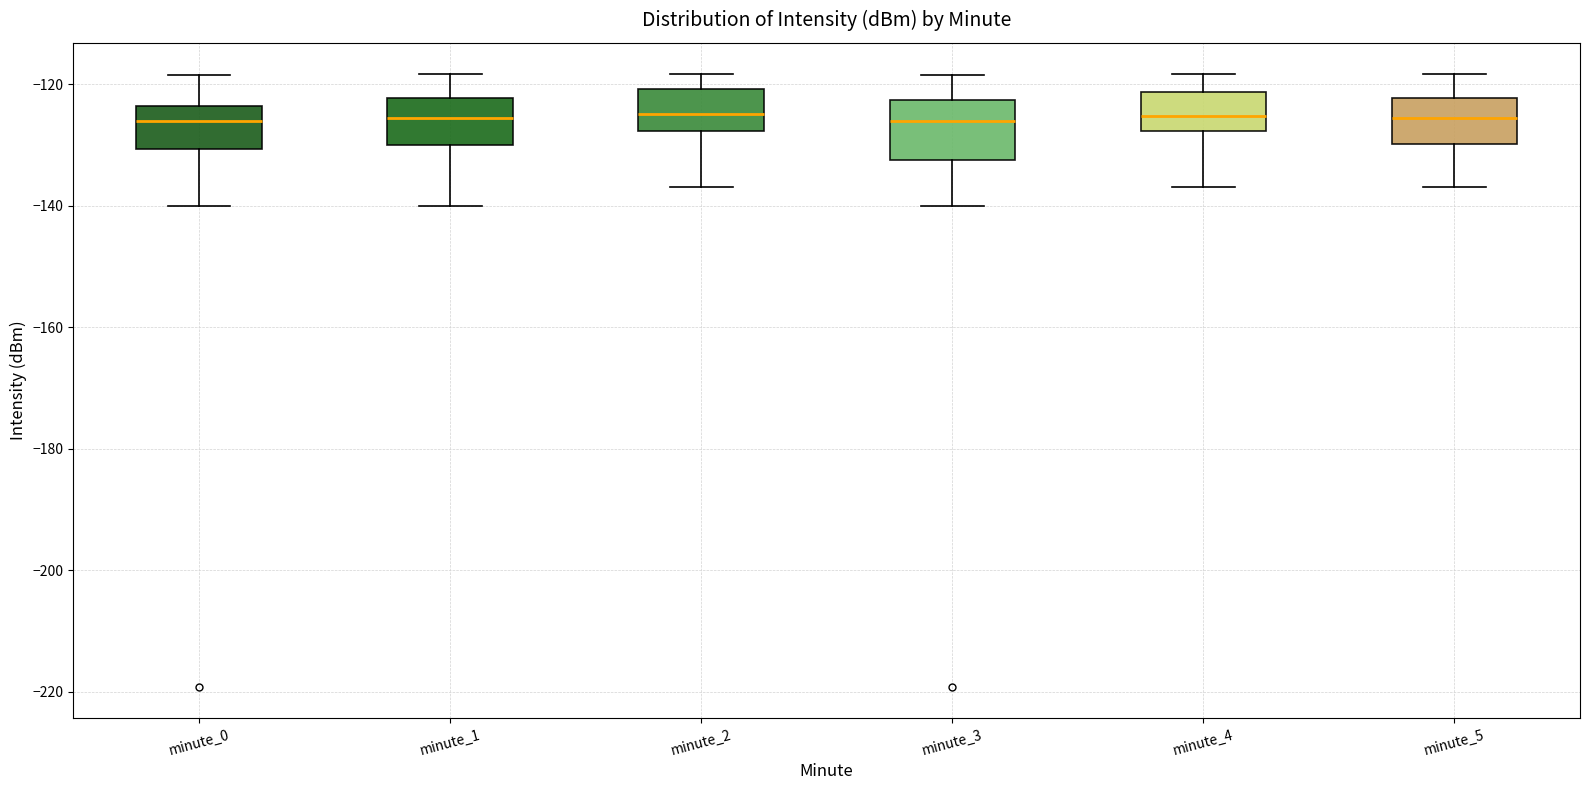

Reading left to right, transcribe this box plot: for each box, give where its median line is, the range the box spans, and where its two whiskers end, as read against the y-axis. The values are not printed on the chart, so give them approximately, as read against the axis.

minute_0: median -126, box -130 to -124, whiskers -140 to -118
minute_1: median -126, box -130 to -122, whiskers -140 to -118
minute_2: median -124, box -128 to -120, whiskers -136 to -118
minute_3: median -126, box -132 to -122, whiskers -140 to -118
minute_4: median -126, box -128 to -122, whiskers -136 to -118
minute_5: median -126, box -130 to -122, whiskers -136 to -118